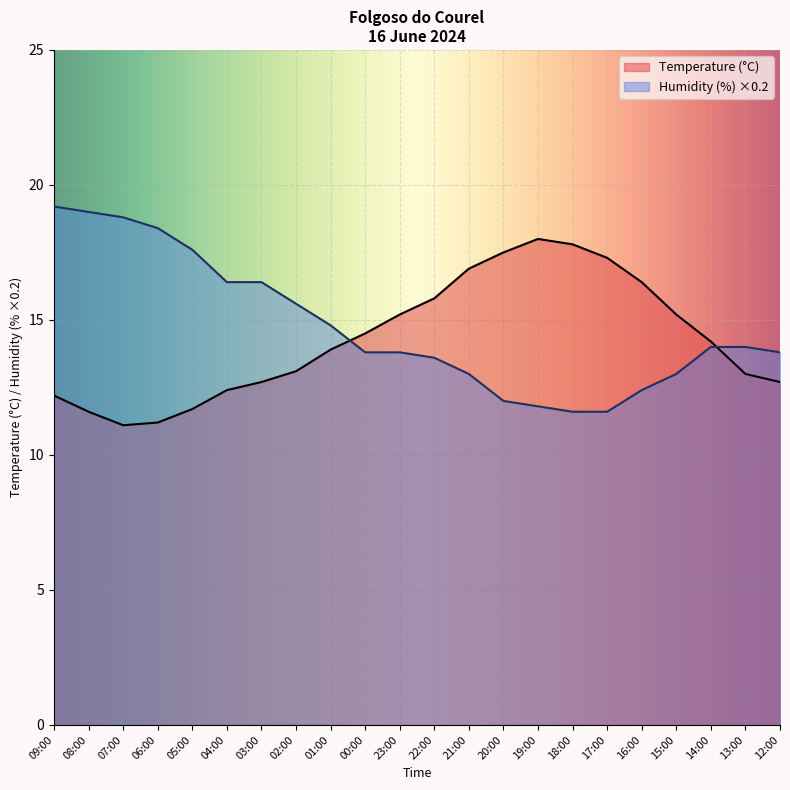

How many lines are shown in the chart?

2